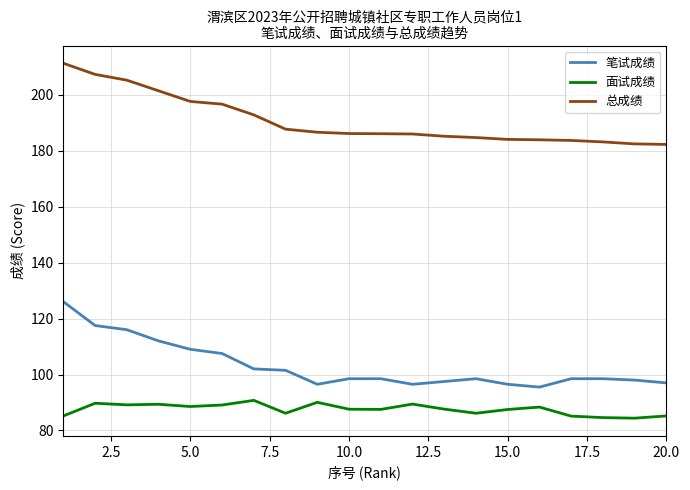

Which series has the widest spread of values?

笔试成绩